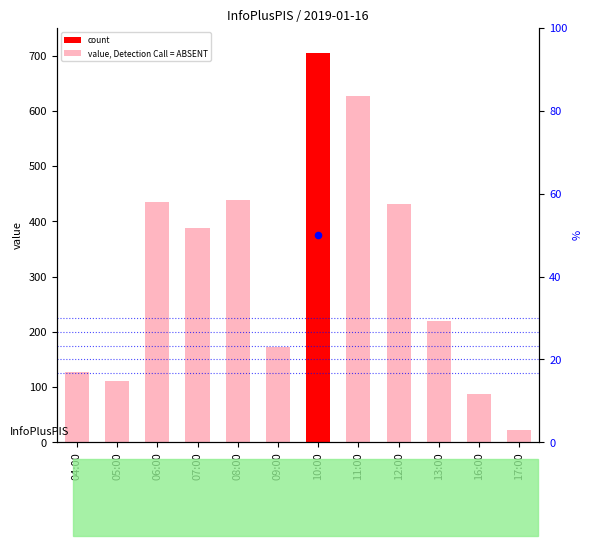

What is the ratio of the value at 07:00 to the value at 04:00?

3.1